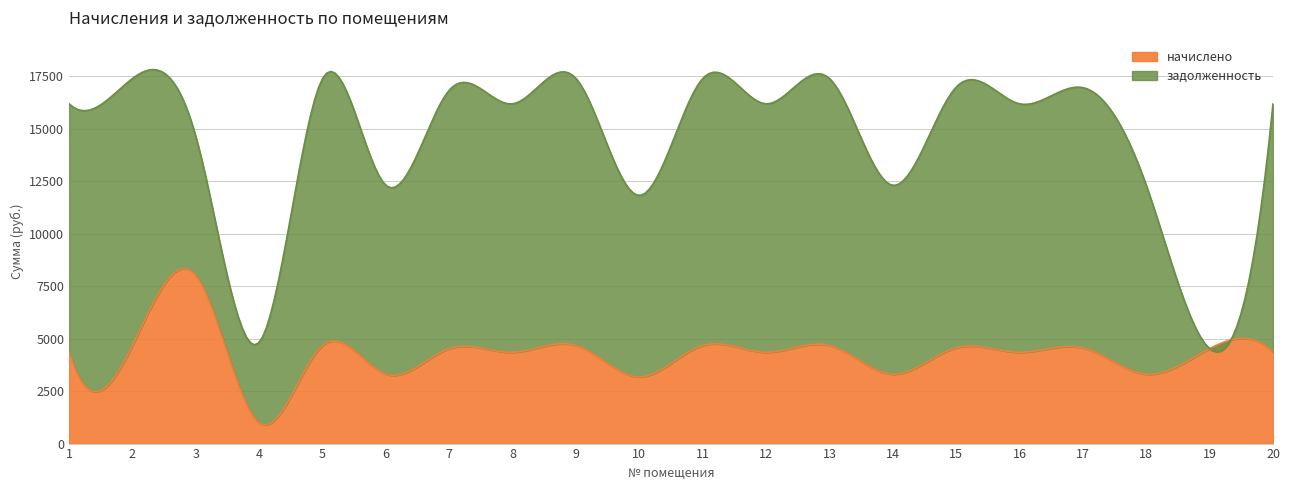

Where is the first local minimum for задолженность?

4